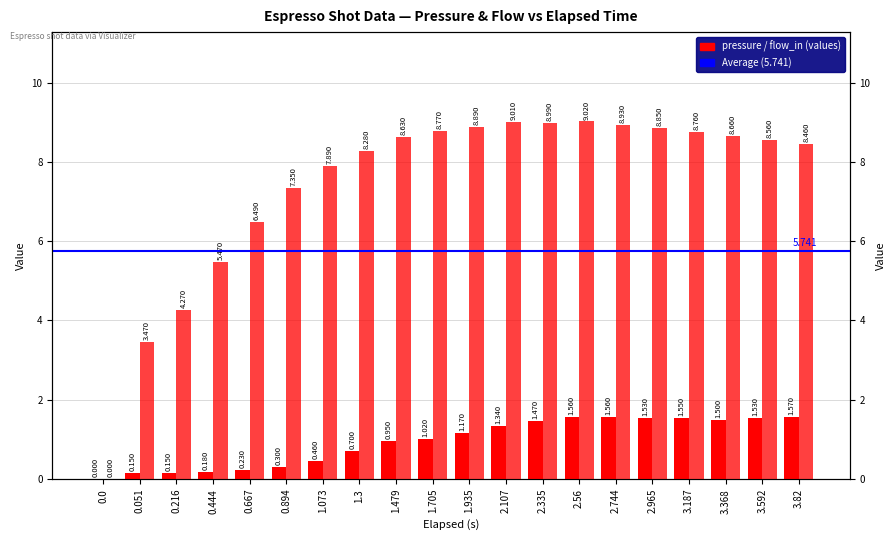

At which category is the sum across all series the highest?

2.56